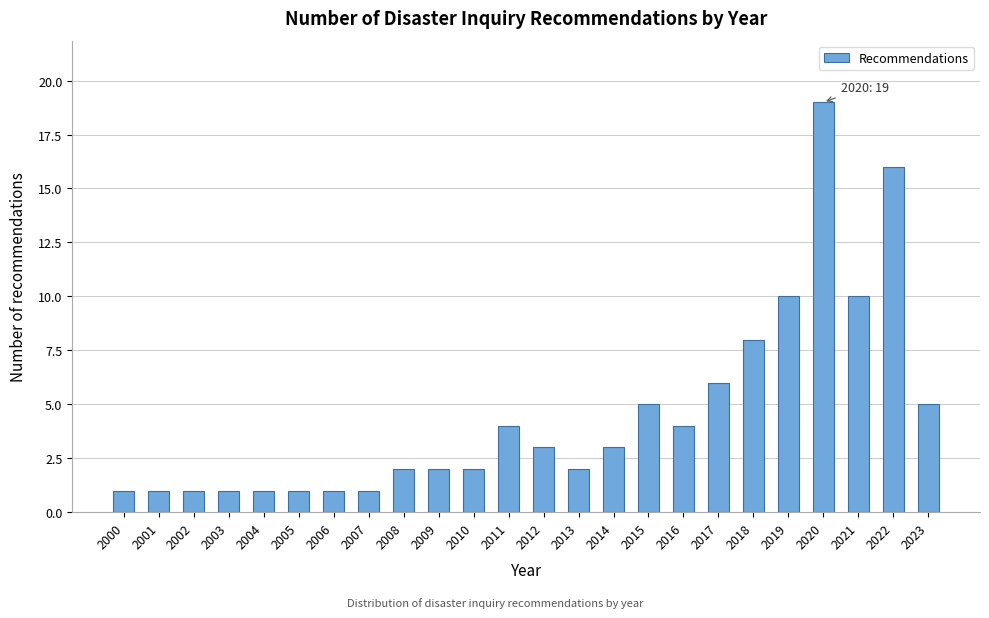

Reading left to right, list all the values displayed in this chart.

1	1	1	1	1	1	1	1	2	2	2	4	3	2	3	5	4	6	8	10	19	10	16	5